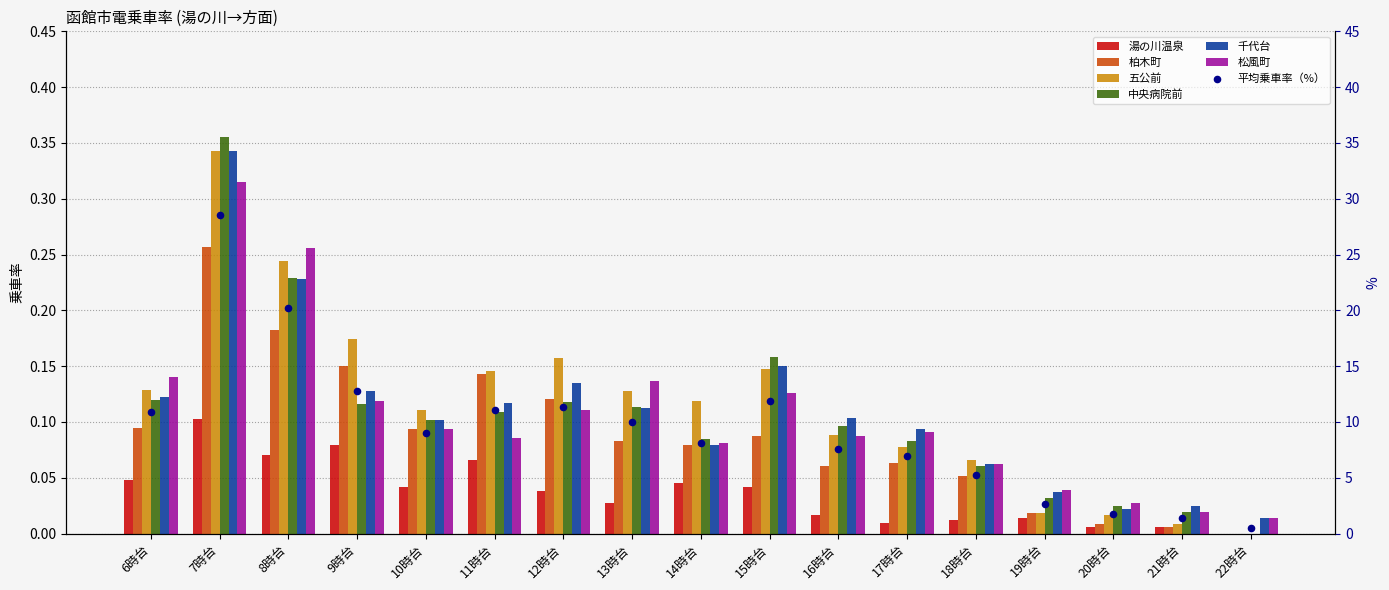

Which series reaches the minimum Y coordinate?

湯の川温泉